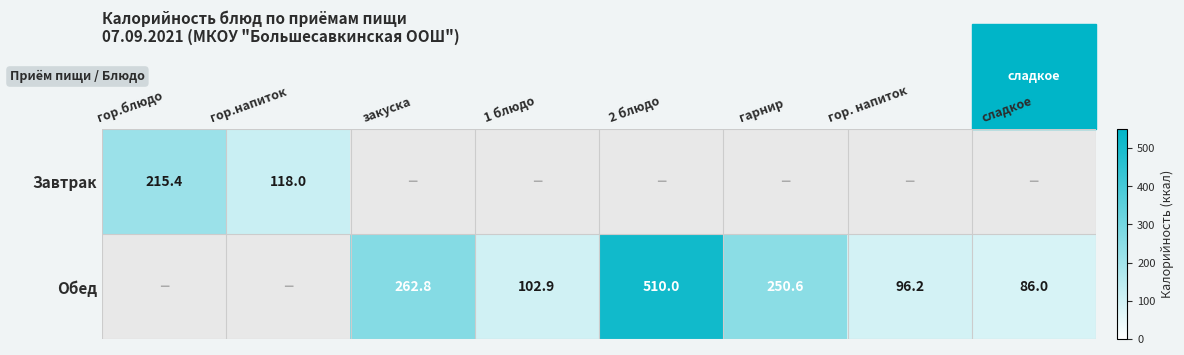

What is the total value across all series at 2 блюдо?

510.0